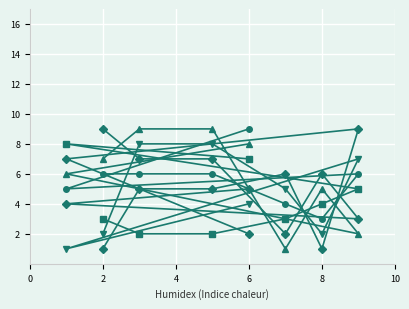

What is the difference between the second highest and second lowest values in the col_8 series?

2